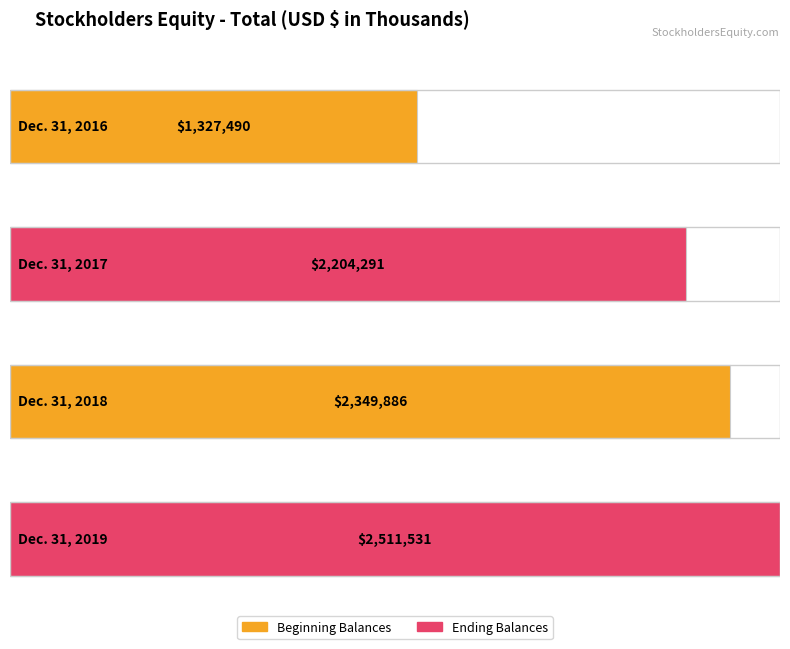

What is the average value?

2098300